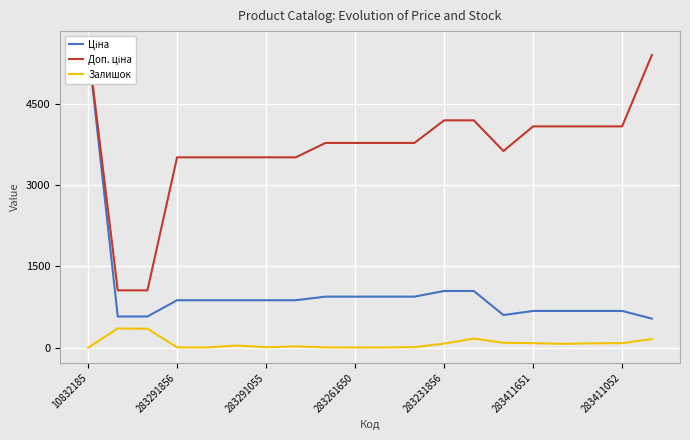

What is the maximum value for Залишок?

357